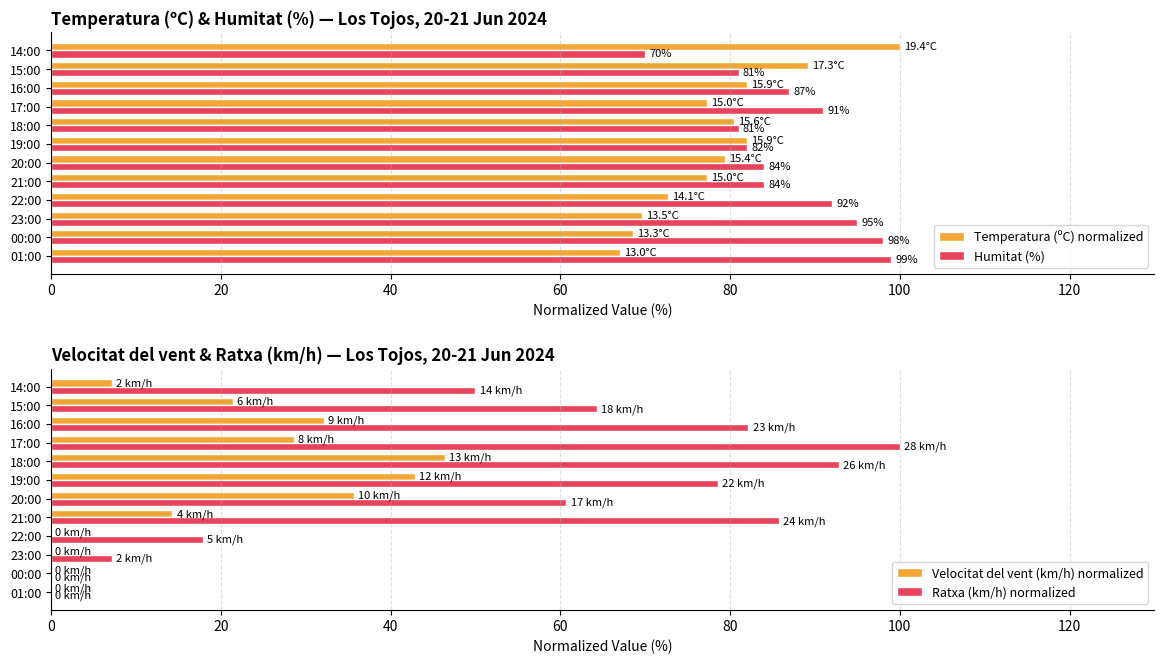

At which label does Humitat (%) reach its minimum?

14:00